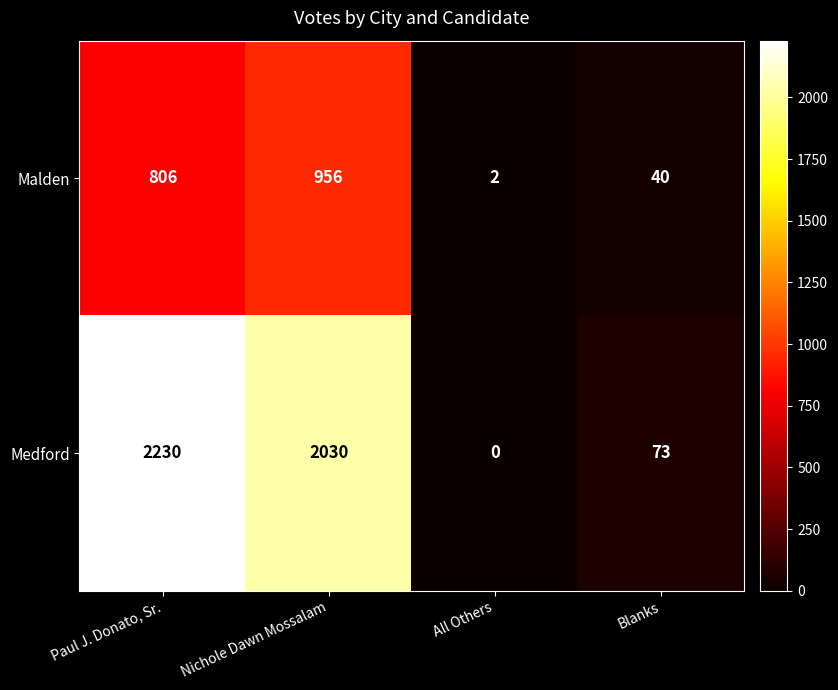

At which label does Malden reach its peak?

Nichole Dawn Mossalam